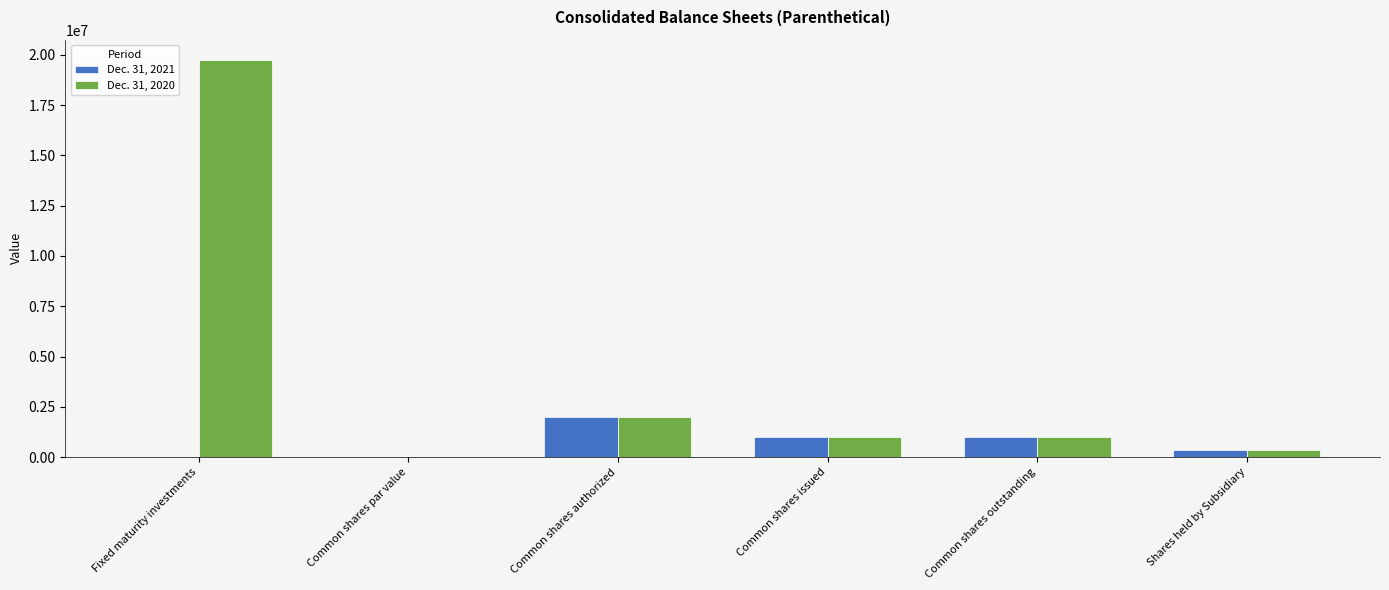

The Dec. 31, 2021 series shows 995253 at Common shares outstanding. True or false?

True